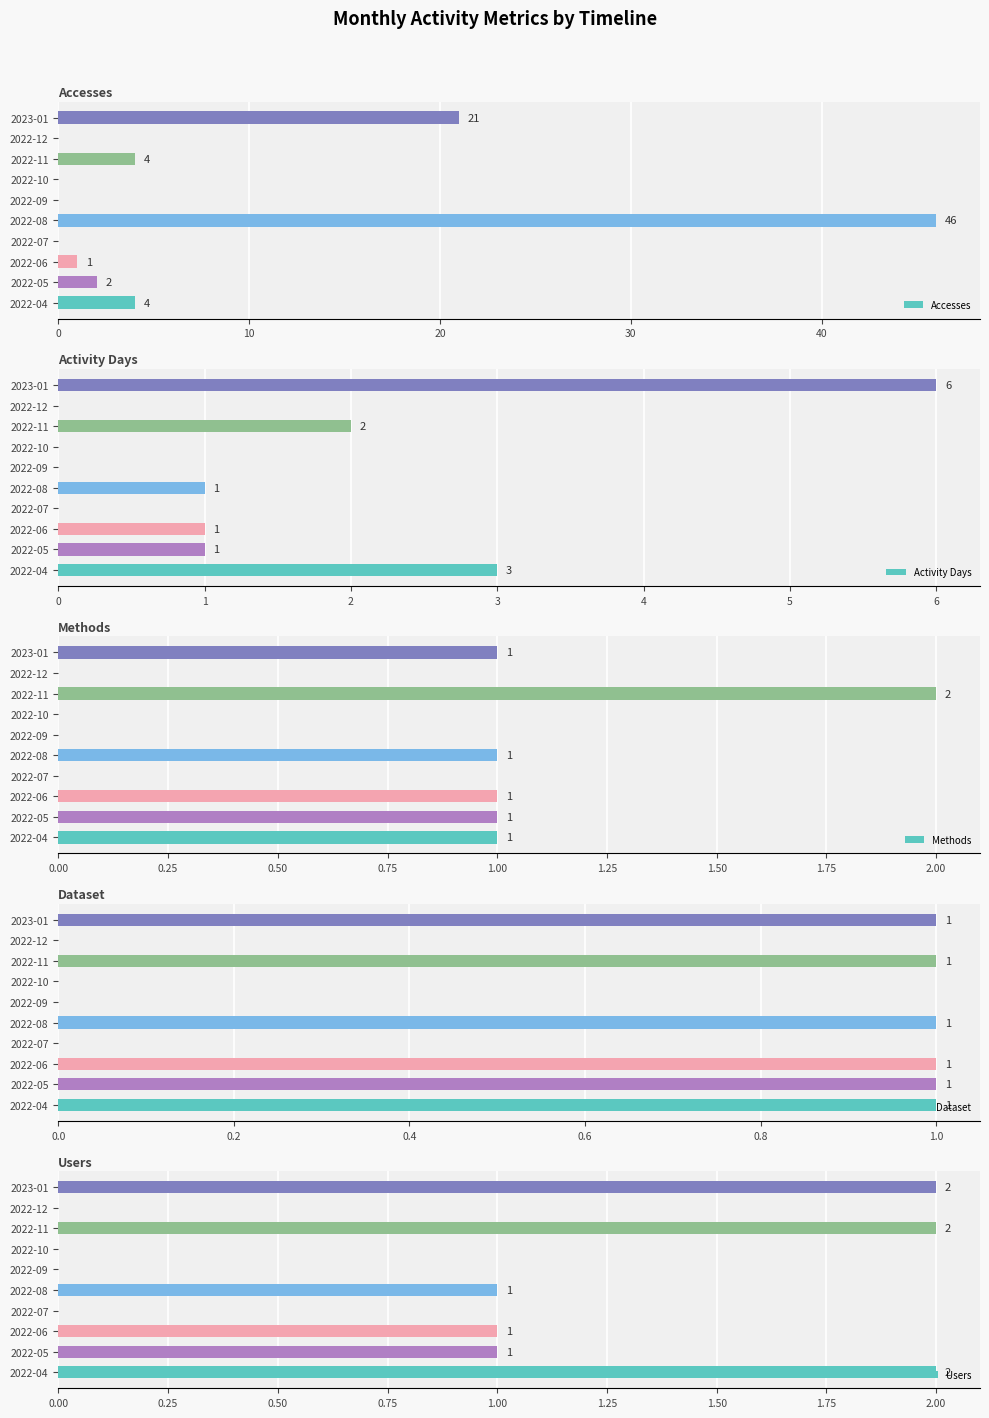

What is the highest value of the Accesses series?

46